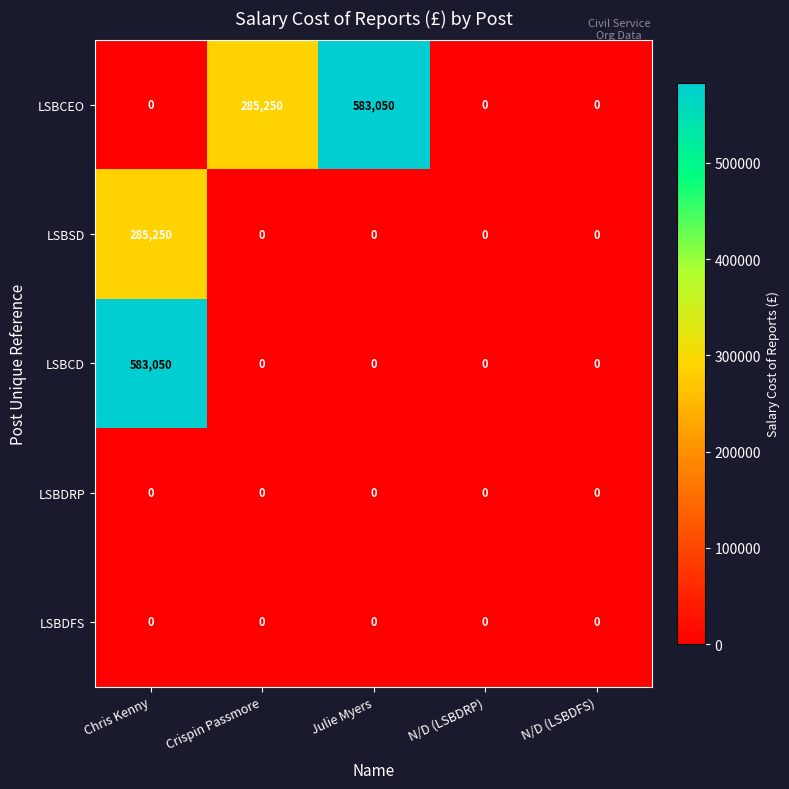

Reading left to right, list all the values displayed in this chart.

LSBCEO: 0	285250	583050	0	0
LSBSD: 285250	0	0	0	0
LSBCD: 583050	0	0	0	0
LSBDRP: 0	0	0	0	0
LSBDFS: 0	0	0	0	0